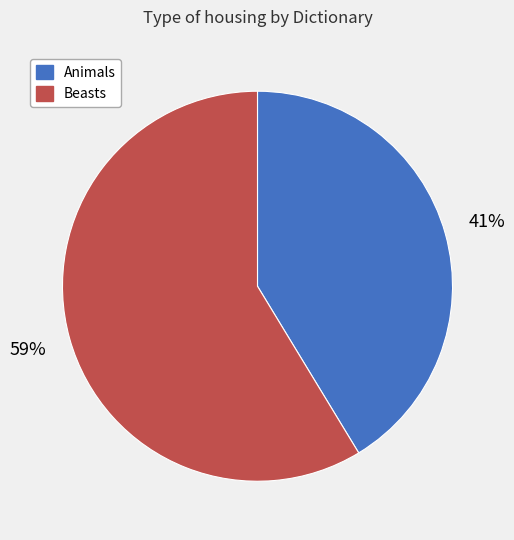

Which category has the biggest portion of the pie?

Beasts